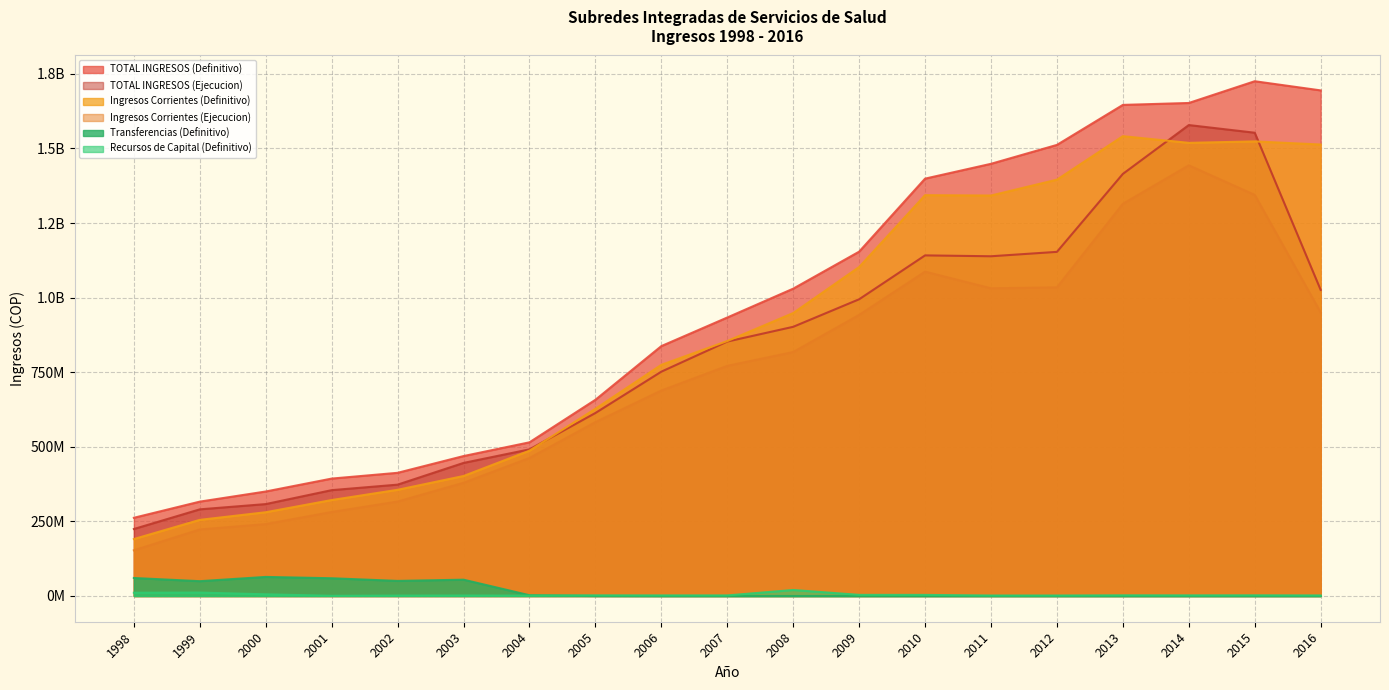

Reading left to right, list all the values displayed in this chart.

Ingresos Corrientes (Definitivo): 1998=190829000.0	1999=255180733.0	2000=280717569.0	2001=321622708.0	2002=355918942.0	2003=402175198.0	2004=487064147.0	2005=627492407.0	2006=774783089.0	2007=854607345.0	2008=948417422.0	2009=1102680004.1	2010=1343508288.0	2011=1342313882.0	2012=1395432255.0	2013=1541234251.0	2014=1518810525.5	2015=1523658638.7	2016=1513225131.7
Ingresos Corrientes (Ejecucion): 1998=153173300.0	1999=222962353.0	2000=240940349.0	2001=281541700.0	2002=316573922.0	2003=379407354.0	2004=462578545.0	2005=582689444.0	2006=688674374.0	2007=771350355.0	2008=817698080.0	2009=942114992.4	2010=1087126765.0	2011=1031292284.0	2012=1034462605.0	2013=1314552064.1	2014=1443493540.3	2015=1344332480.9	2016=950219237.4
Transferencias (Definitivo): 1998=60366800.0	1999=49647836.0	2000=63902982.3	2001=59475765.0	2002=50584886.0	2003=54655148.0	2004=2563972.0	2005=206587.0	2006=0.0	2007=0.0	2008=0.0	2009=0.0	2010=0.0	2011=0.0	2012=0.0	2013=0.0	2014=0.0	2015=0.0	2016=0.0
Recursos de Capital (Definitivo): 1998=10931000.0	1999=11456103.0	2000=5614842.3	2001=652424.0	2002=1347458.6	2003=1593727.0	2004=1270513.0	2005=2014934.0	2006=1895452.0	2007=1909121.0	2008=20120909.0	2009=3793939.3	2010=3675669.0	2011=1519860.0	2012=1509000.0	2013=2219000.0	2014=2029621.0	2015=2206000.0	2016=1802402.0
TOTAL INGRESOS (Definitivo): 1998=262126800.0	1999=316284672.0	2000=350235393.6	2001=393538041.0	2002=412854671.7	2003=469009969.0	2004=515088208.0	2005=657614269.0	2006=837552115.0	2007=933412515.0	2008=1030103404.0	2009=1154134575.9	2010=1398860433.0	2011=1448584404.0	2012=1511939064.0	2013=1646012406.2	2014=1652442744.0	2015=1725350324.7	2016=1694628501.6
TOTAL INGRESOS (Ejecucion): 1998=224507200.0	1999=290414805.0	2000=308056114.7	2001=354749636.0	2002=373201233.0	2003=445998320.0	2004=491466736.0	2005=613343095.0	2006=751891630.0	2007=852775086.0	2008=902244190.0	2009=994562785.3	2010=1141620835.0	2011=1138691873.0	2012=1153445627.0	2013=1414752693.8	2014=1578449171.9	2015=1552784868.0	2016=1026010816.8